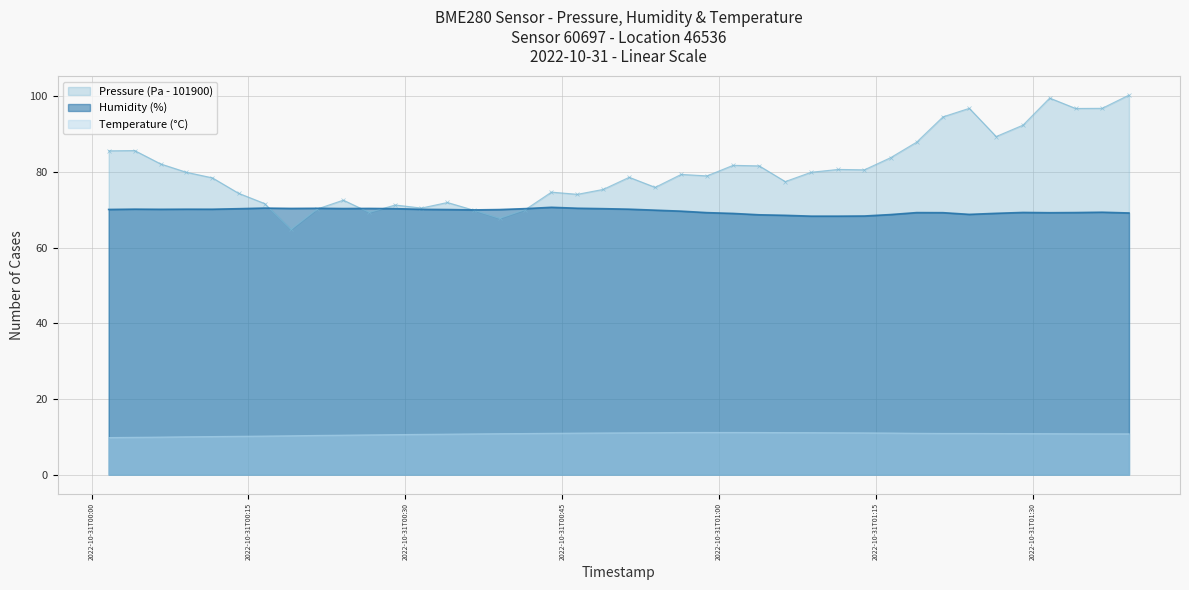

How many lines are shown in the chart?

3